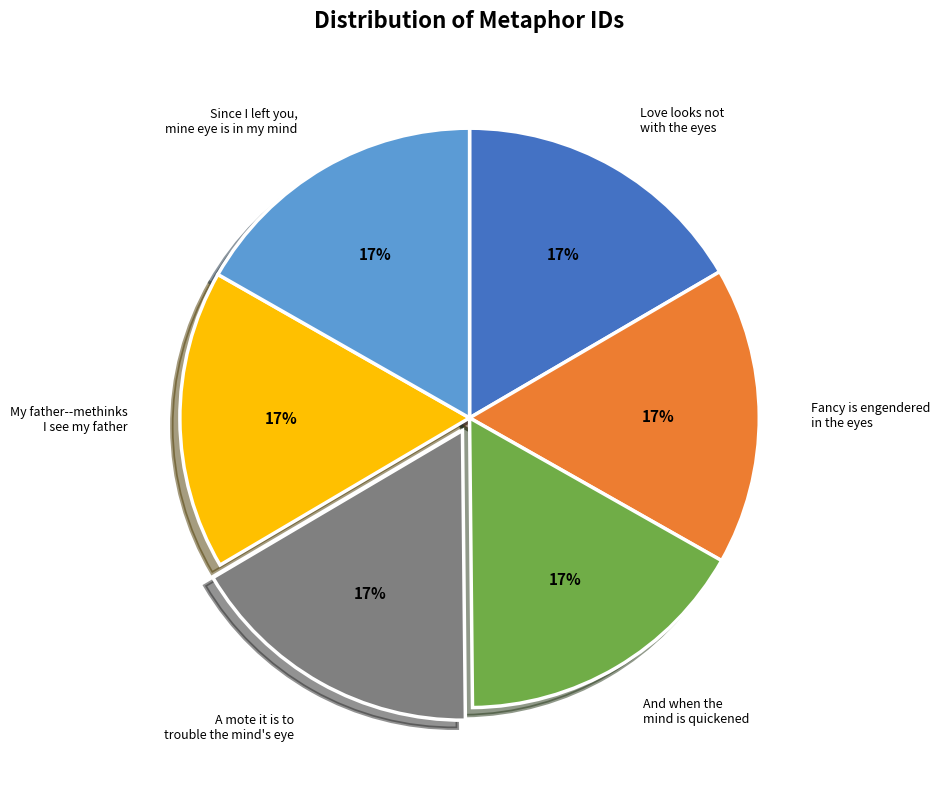

To the nearest percent, what portion does And when the mind is quickened represent?

17%